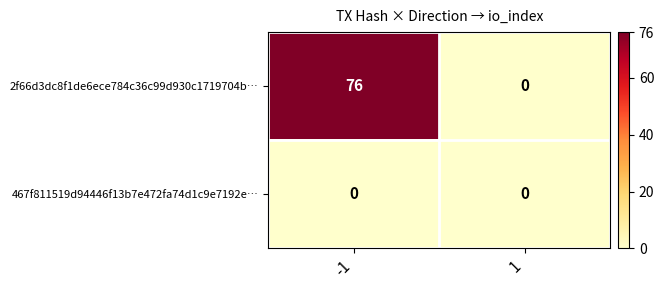

Rank the series by their average value, from lowest to highest.

467f811519d94446f13b7e472fa74d1c9e7192e…, 2f66d3dc8f1de6ece784c36c99d930c1719704b…